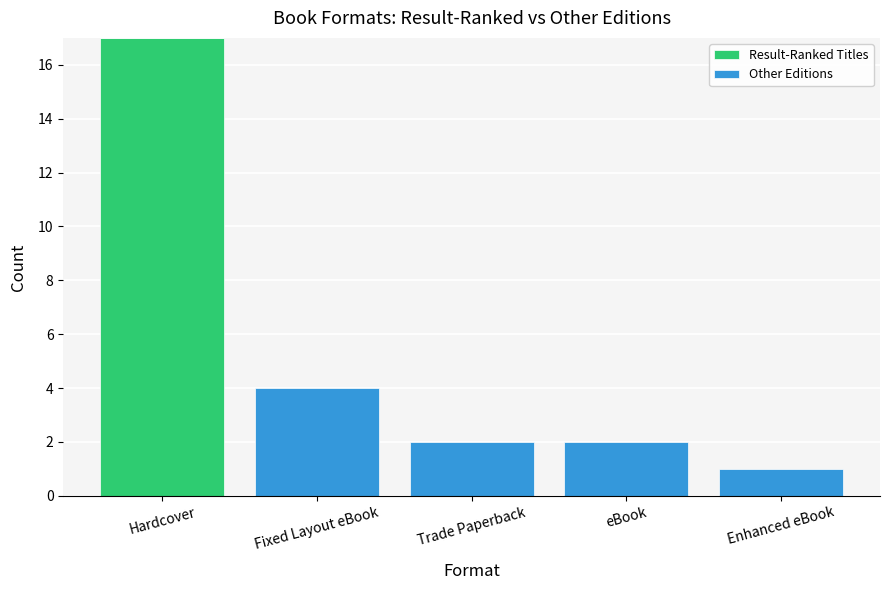

What is the highest value of the Result-Ranked Titles series?

17